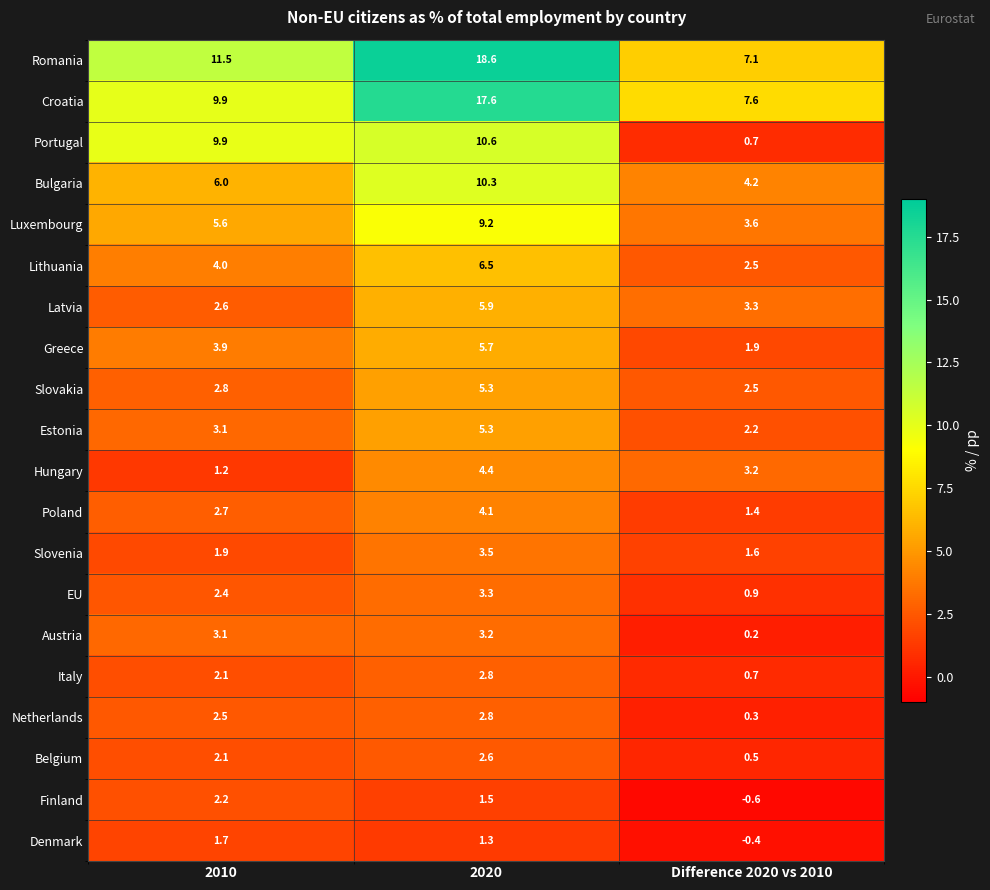

What value does the Bulgaria series have at 2020?

10.3